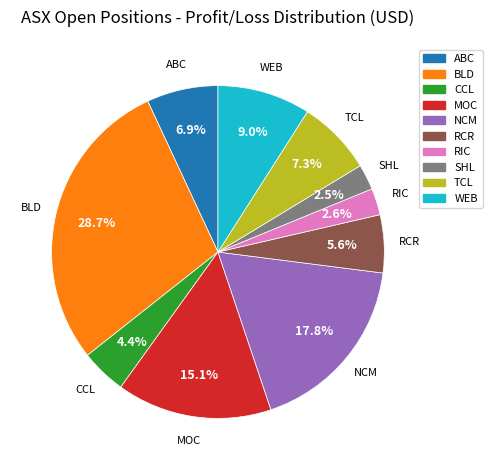

To the nearest percent, what is the combined percentage of MOC and TCL?

22%